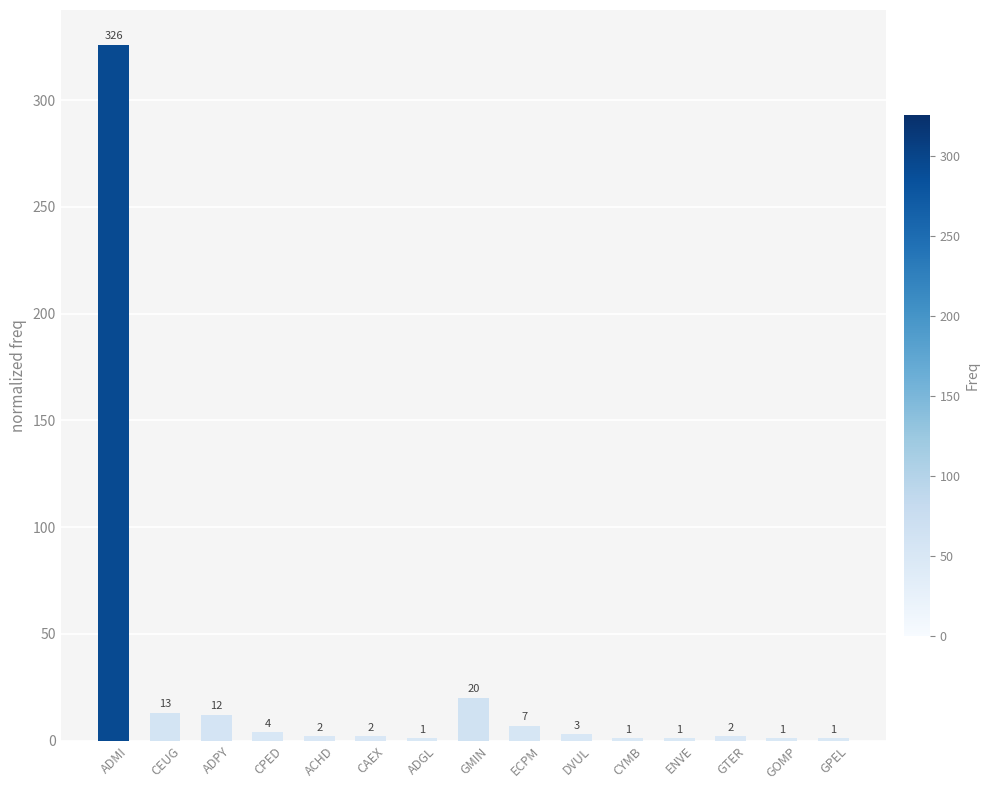

What is the sum of the values at ADGL and CEUG?

14